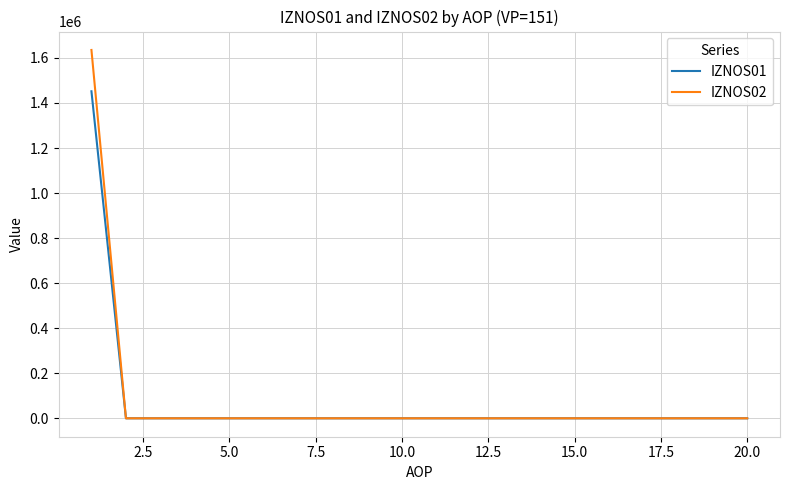

What is the greatest value displayed?

1635405.3